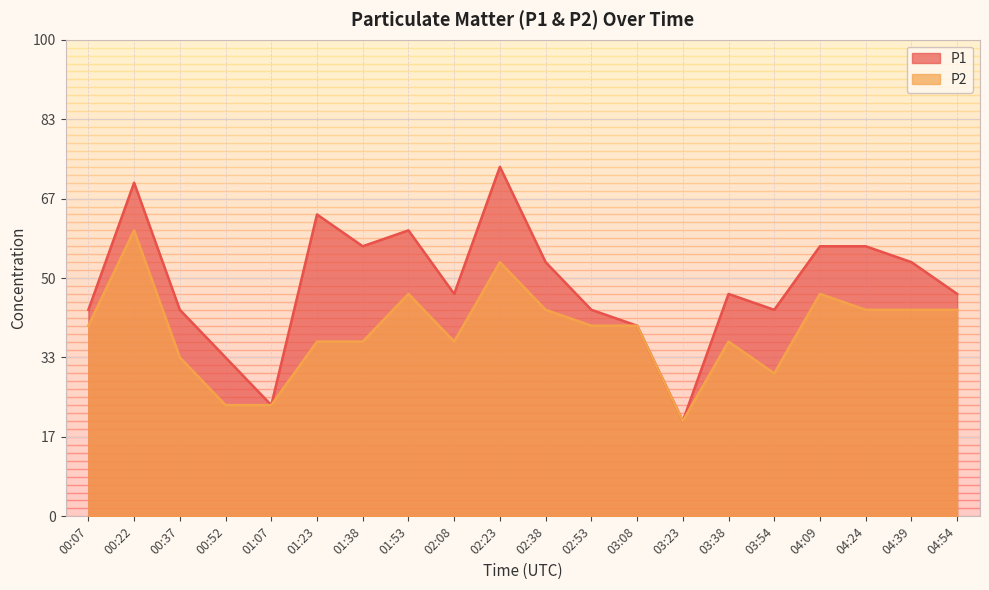

At which label does P1 first exceed 14?

00:22